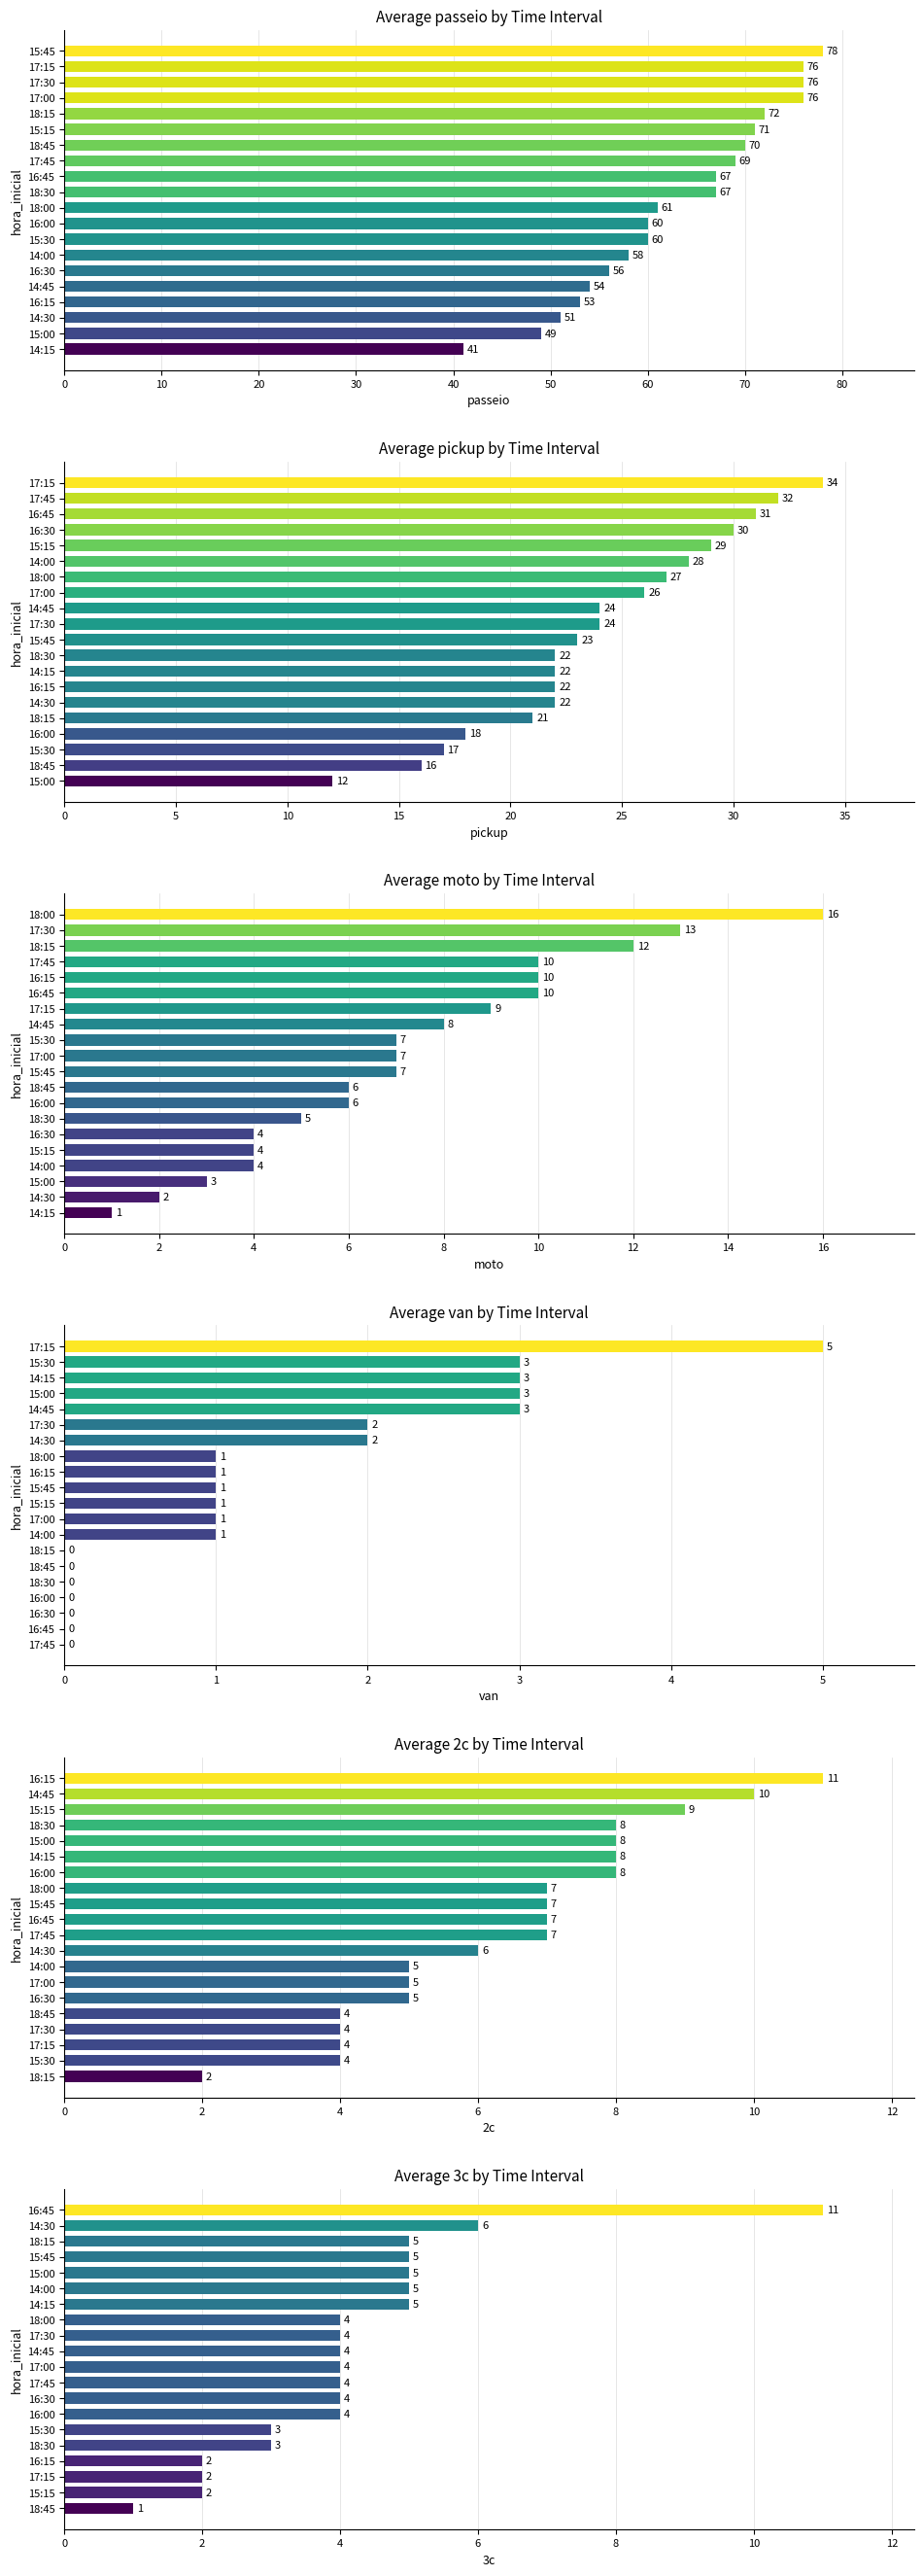

How many data points does each series have?

20